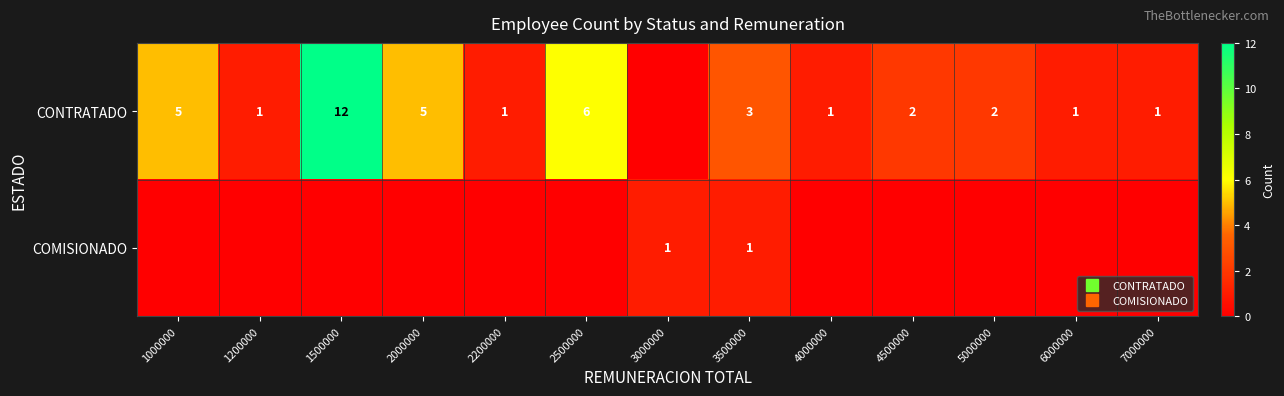

Which series changed the most between 2000000 and 6000000?

CONTRATADO